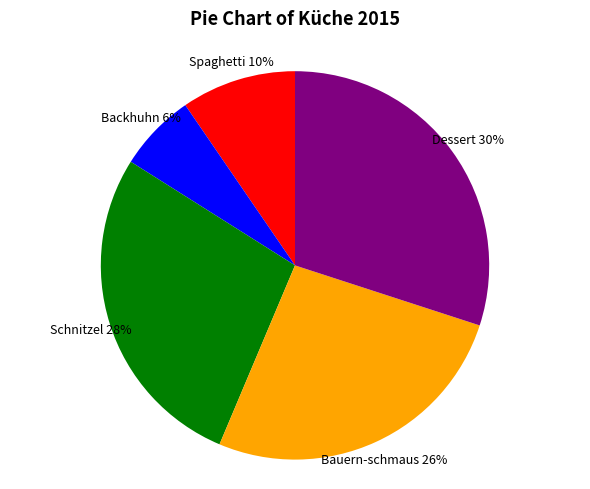

To the nearest percent, what percentage of the pie is Bauern-schmaus?

26%